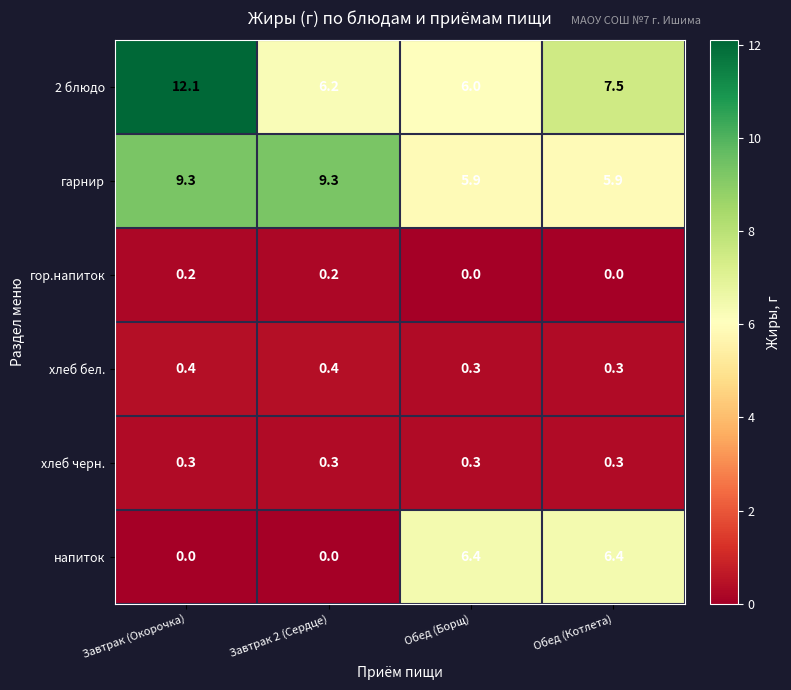

Count the number of categories in the chart.

4